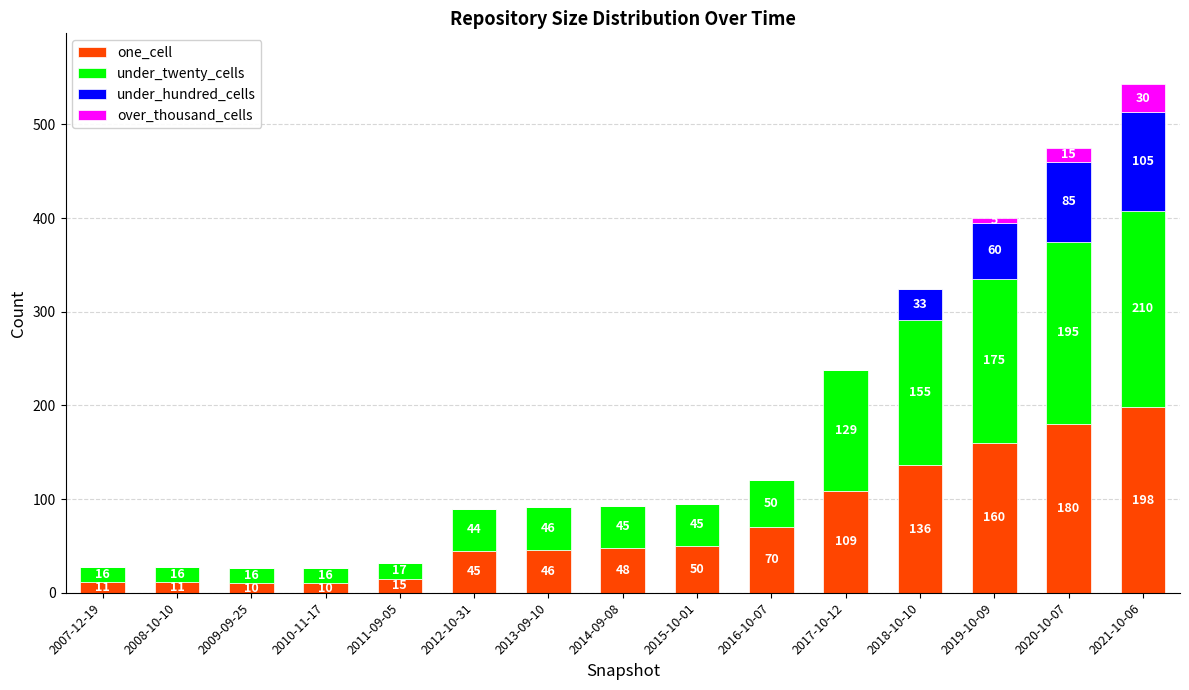

What is the total value across all series at 2011-09-05?

32